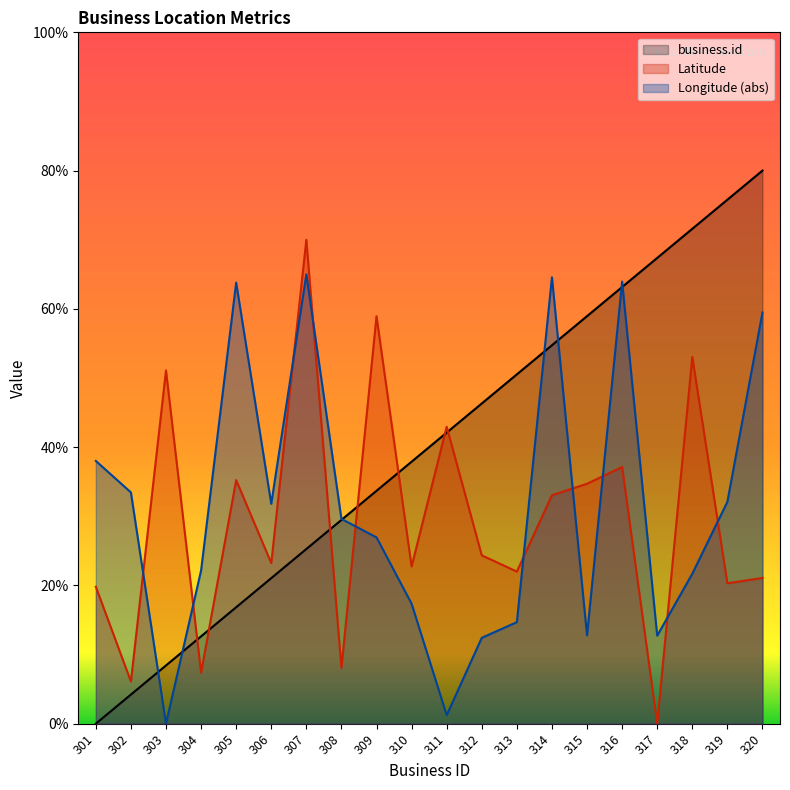

Rank the series at 309 from lowest to highest value.

Longitude (abs), business.id, Latitude